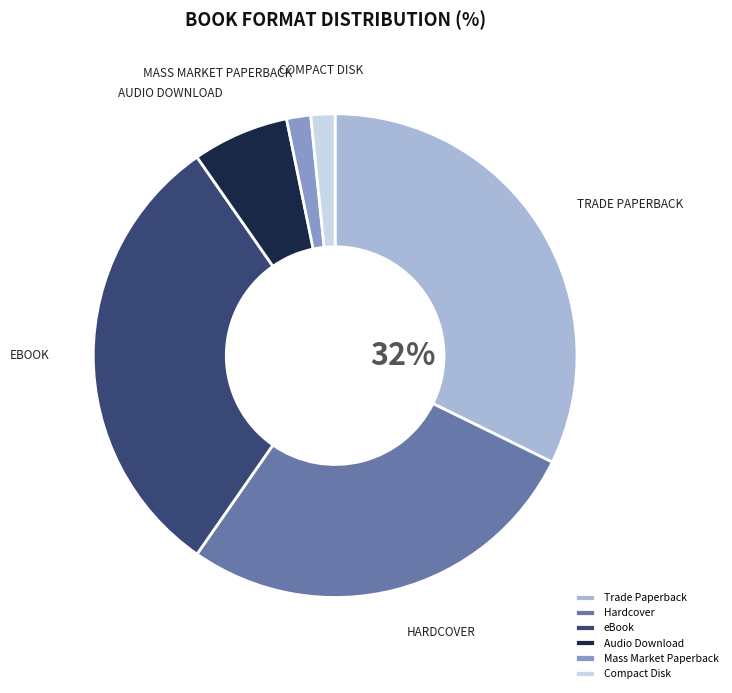

Approximately how many times larger is the value at Mass Market Paperback compared to Compact Disk?

1.0